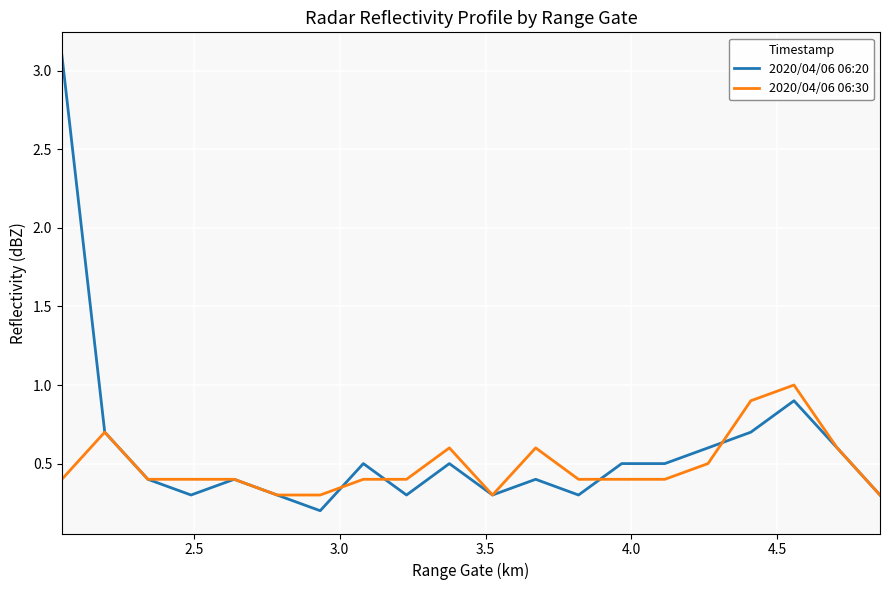

What is the maximum value shown in the chart?

3.1